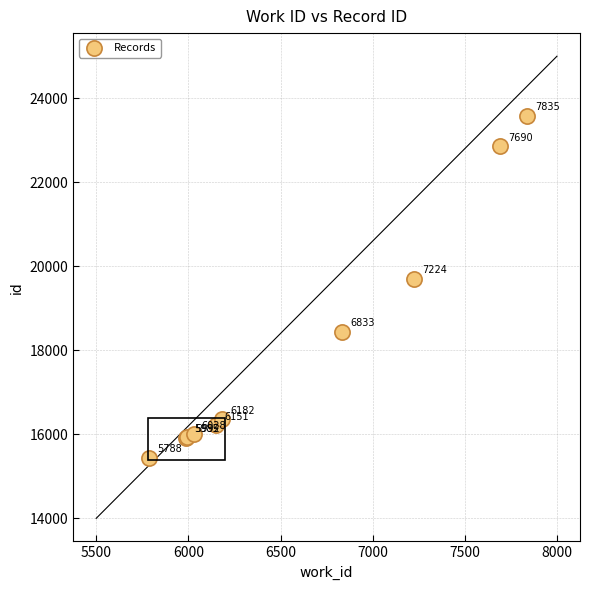

What Y value in the scatter plot is closest to 19507?

19698